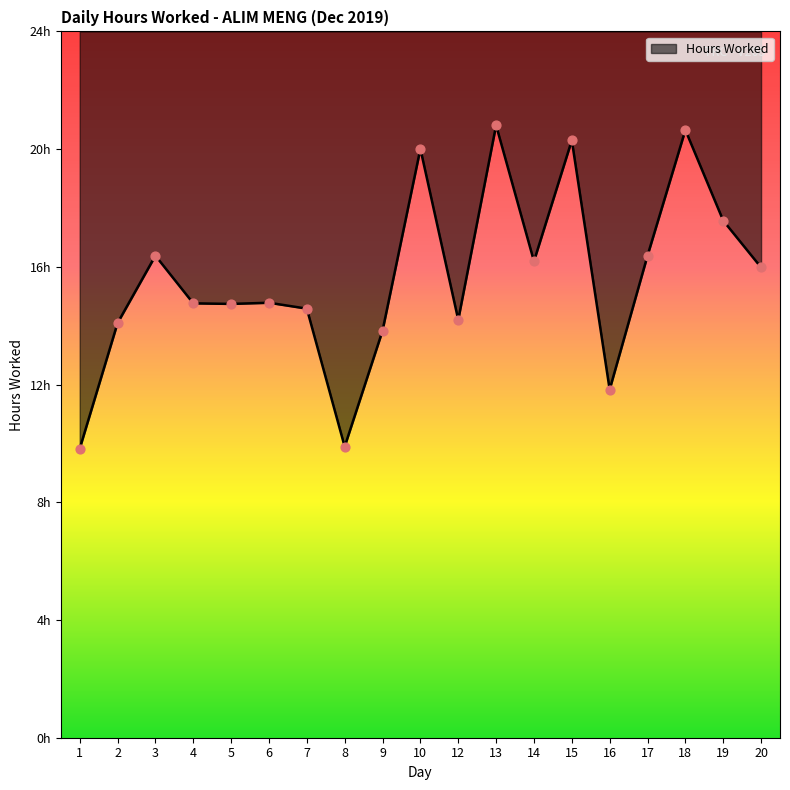

Which has a higher value, 8 or 4?

4